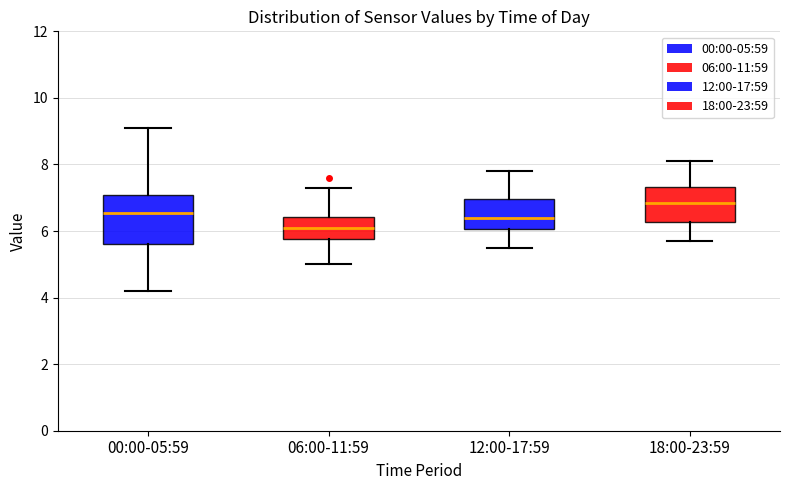

Reading left to right, transcribe this box plot: for each box, give where its median line is, the range the box spans, and where its two whiskers end, as read against the y-axis. The values are not printed on the chart, so give them approximately, as read against the axis.

00:00-05:59: median 6.6, box 5.6 to 7.0, whiskers 4.2 to 9.2
06:00-11:59: median 6.2, box 5.8 to 6.4, whiskers 5.0 to 7.4
12:00-17:59: median 6.4, box 6.0 to 7.0, whiskers 5.6 to 7.8
18:00-23:59: median 6.8, box 6.2 to 7.4, whiskers 5.8 to 8.2